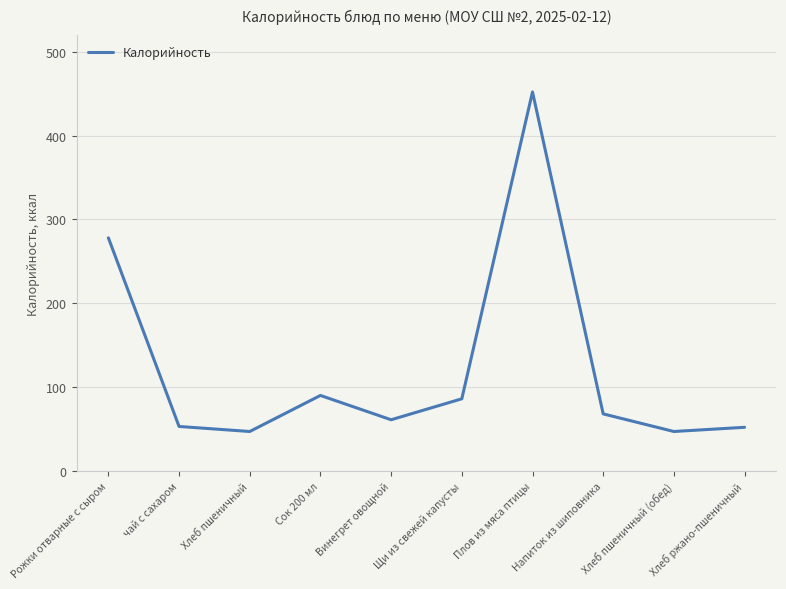

What position from the right is Плов из мяса птицы?

4